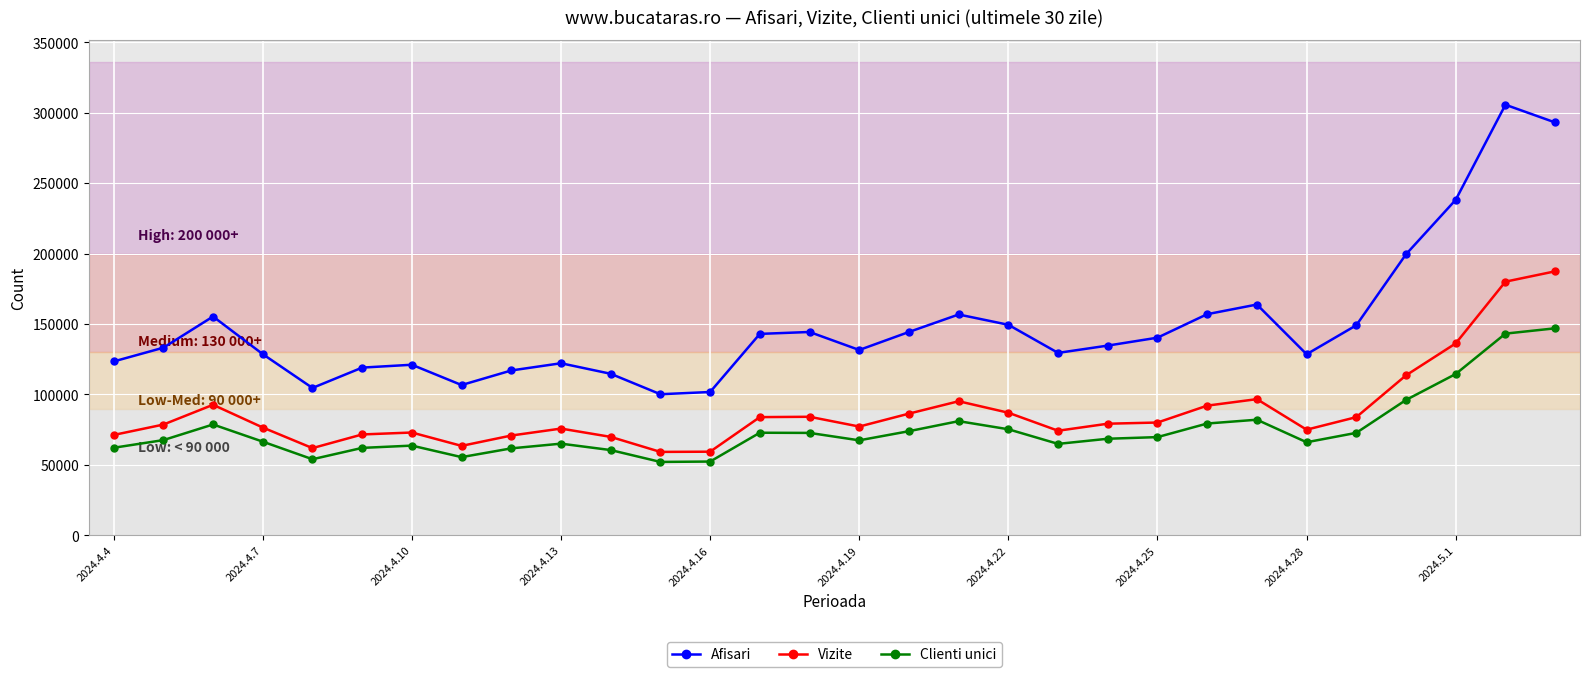

What is the smallest value displayed?

52092